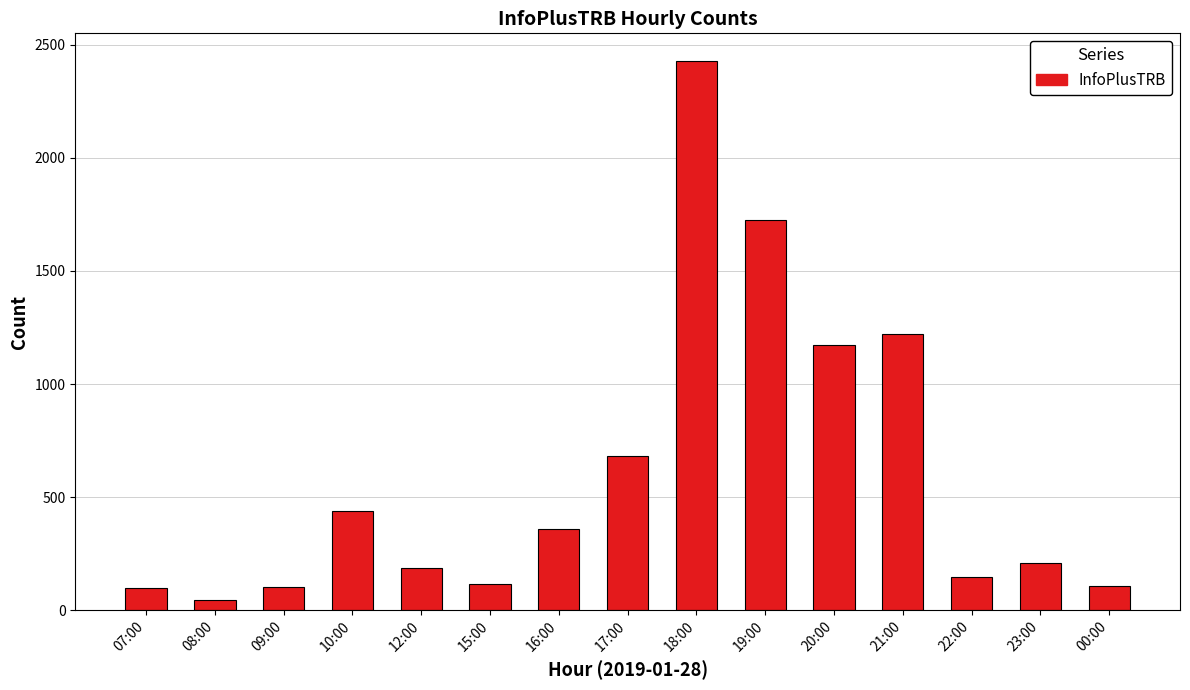

What is the approximate value at 20:00, to the nearest 100?

1200